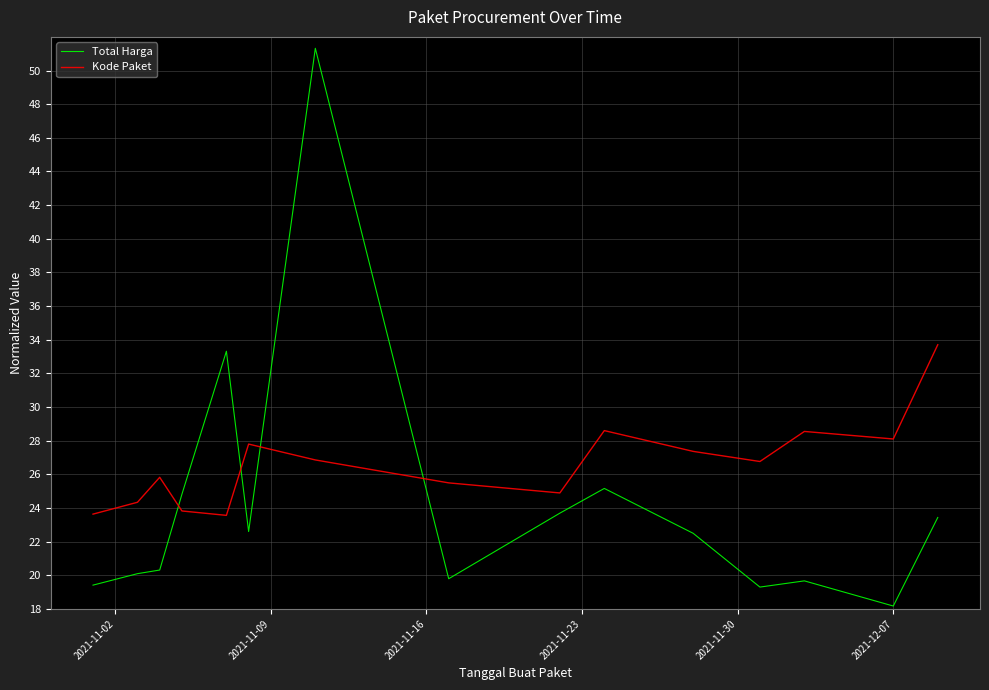

What is the greatest value displayed?

51.3